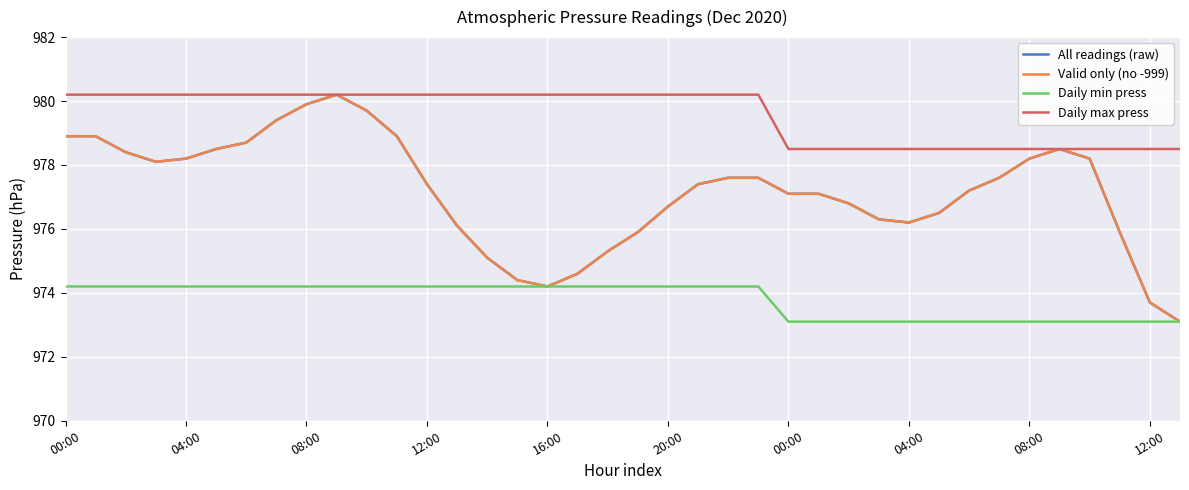

Does the chart display data point markers on the line(s)?

No